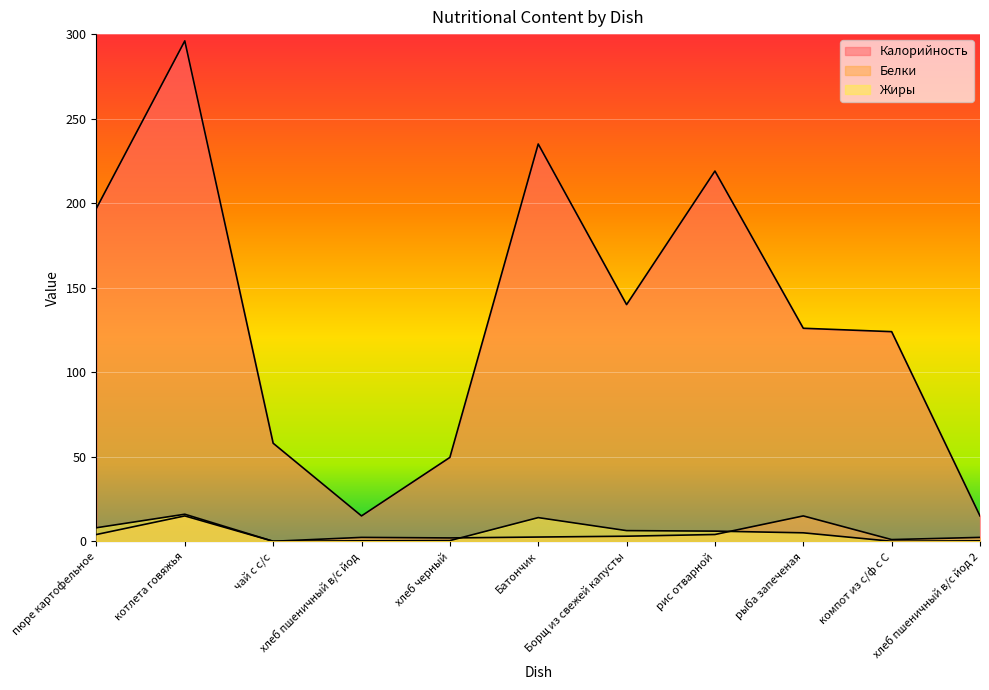

True or false: Калорийность has more than 0 interior local peaks.

True